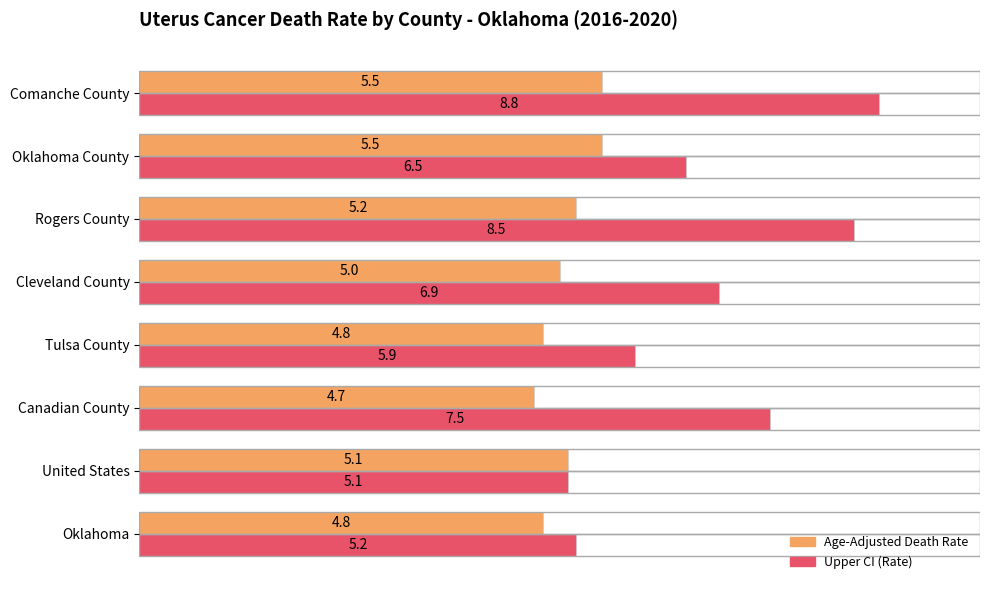

Is it true that Upper CI (Rate) equals 11.9 at Rogers County?

False